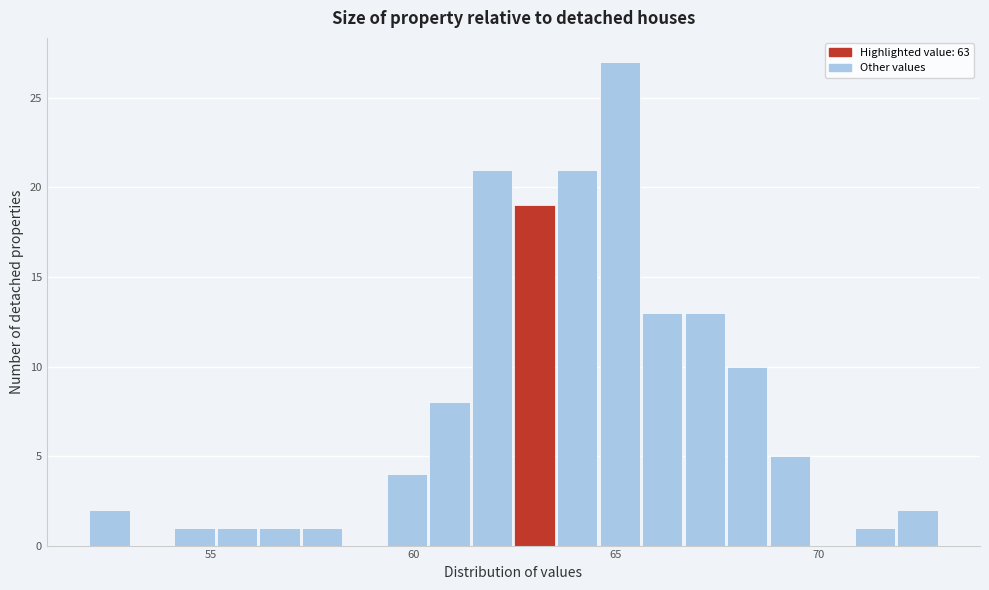

Read against the x-axis, roughly where is the centre of the tallest bar?

65.0